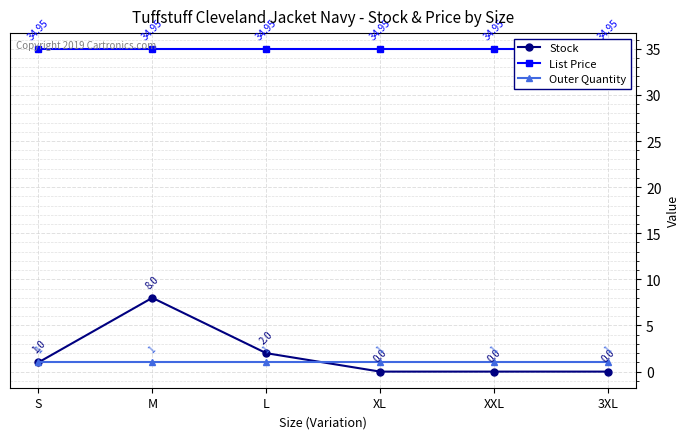

Which category has the lowest value in the Outer Quantity series?

S